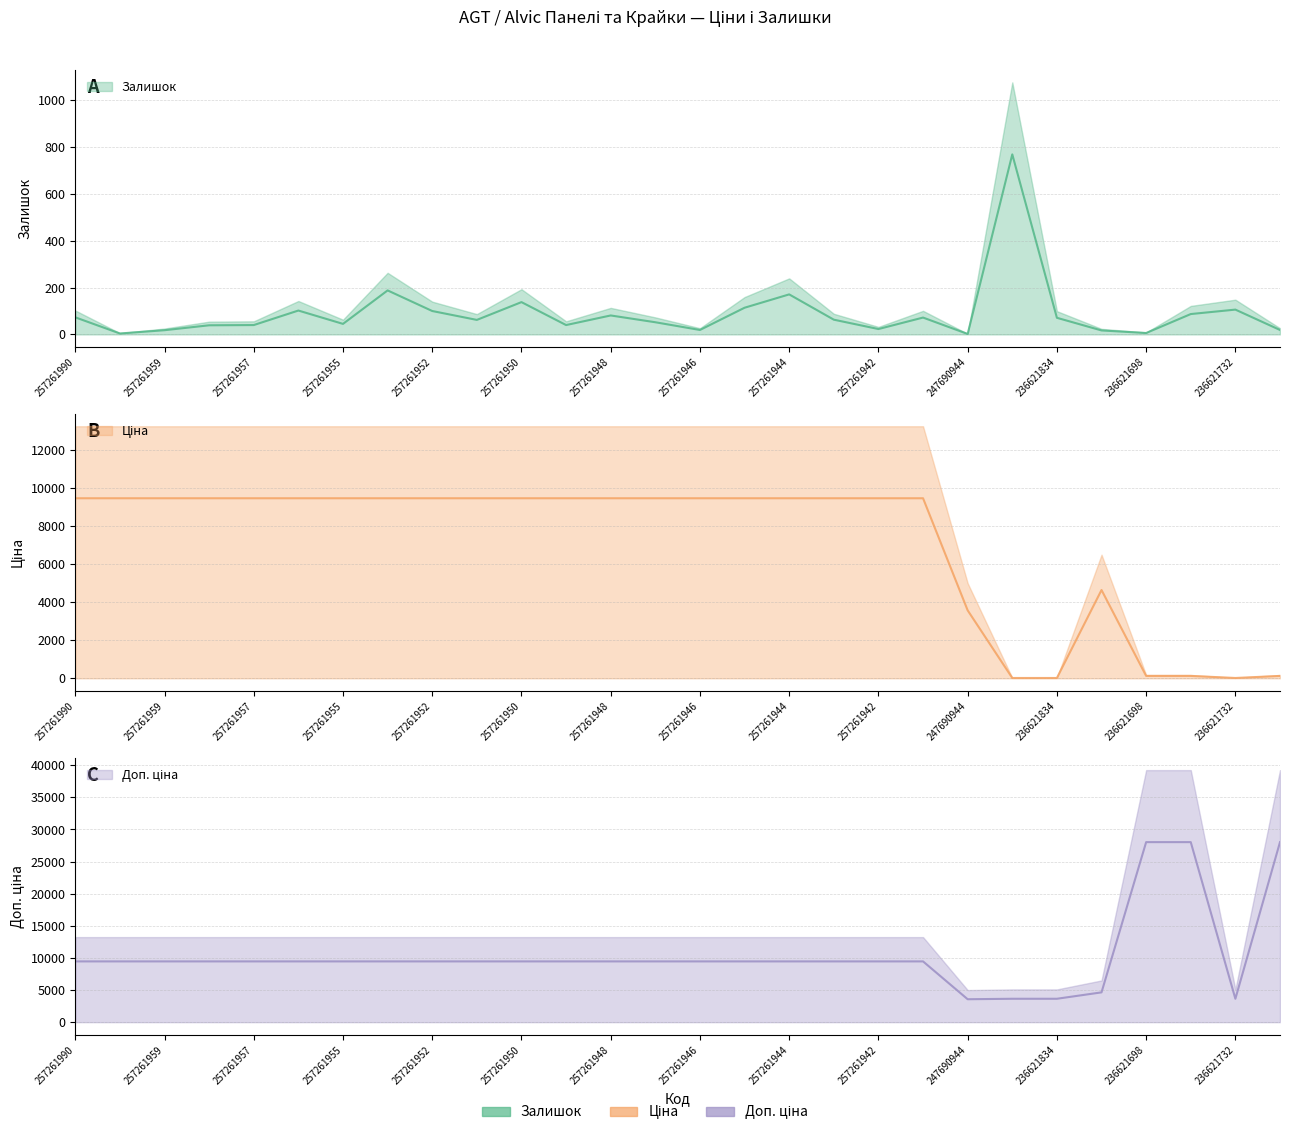

How many times do Залишок and Ціна cross each other?

4